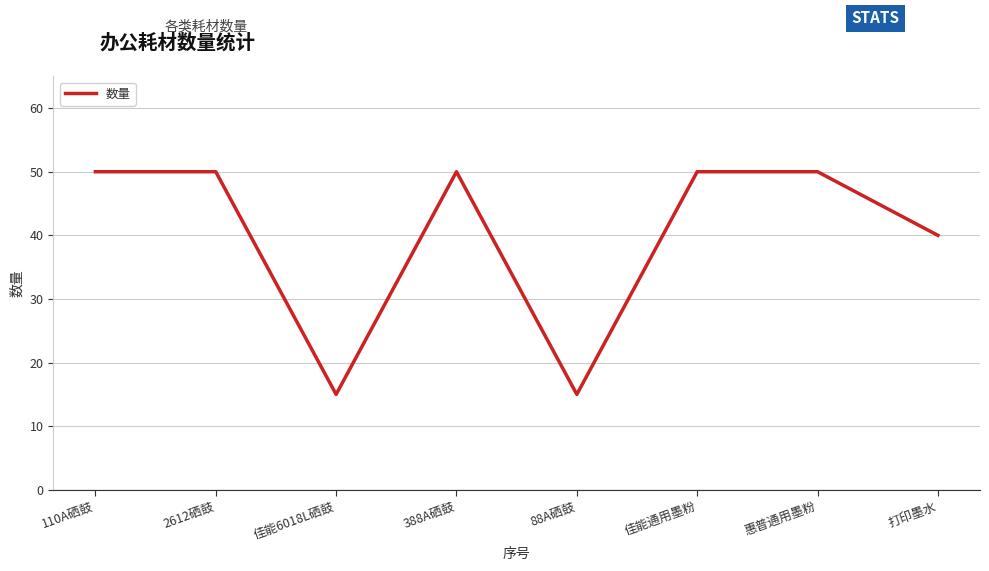

What is the difference between the maximum and minimum values?

35